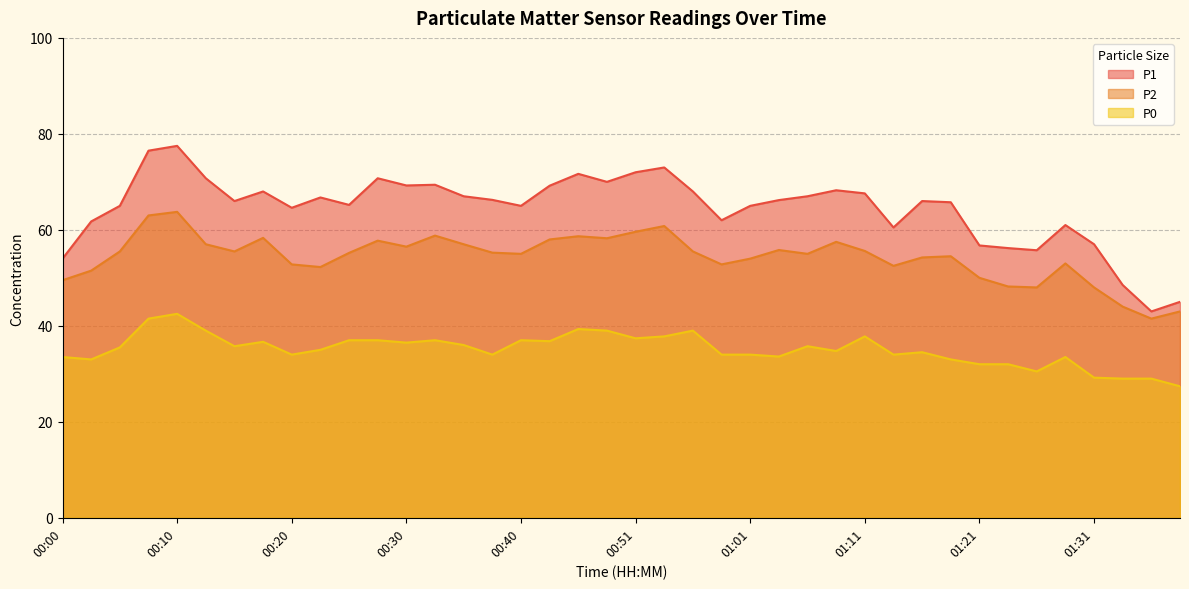

Which series has the largest total across all categories?

P1